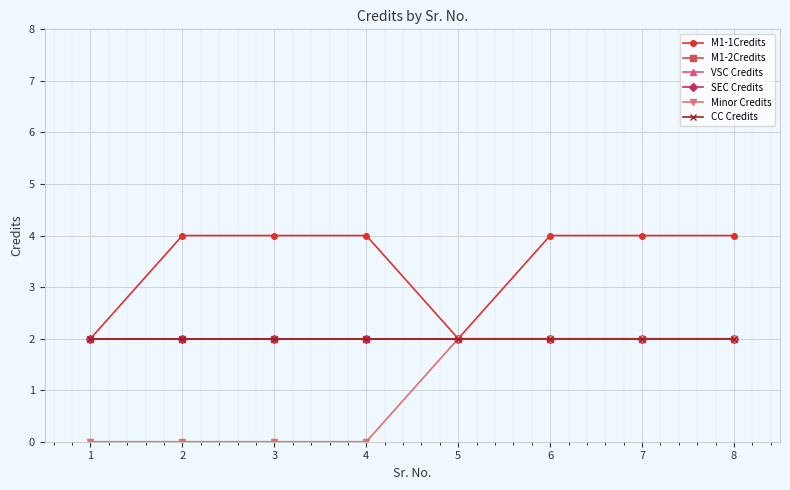

Reading left to right, transcribe all the data shown in this chart.

M1-1Credits: 2	4	4	4	2	4	4	4
M1-2Credits: 2	2	2	2	2	2	2	2
VSC Credits: 2	2	2	2	2	2	2	2
SEC Credits: 2	2	2	2	2	2	2	2
Minor Credits: 0	0	0	0	2	2	2	2
CC Credits: 2	2	2	2	2	2	2	2